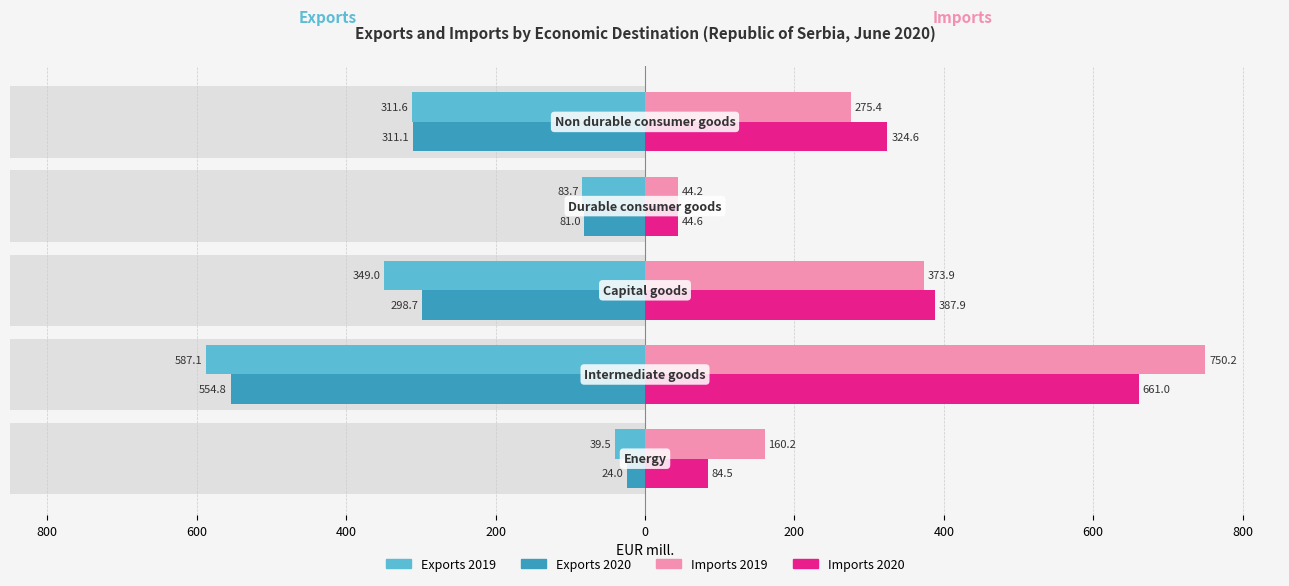

What is the sum of all Imports 2019 values?

1603.9